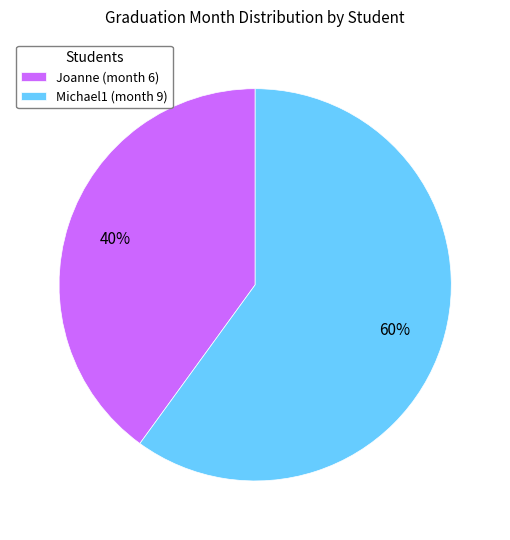

Which category has the smallest portion of the pie?

Joanne